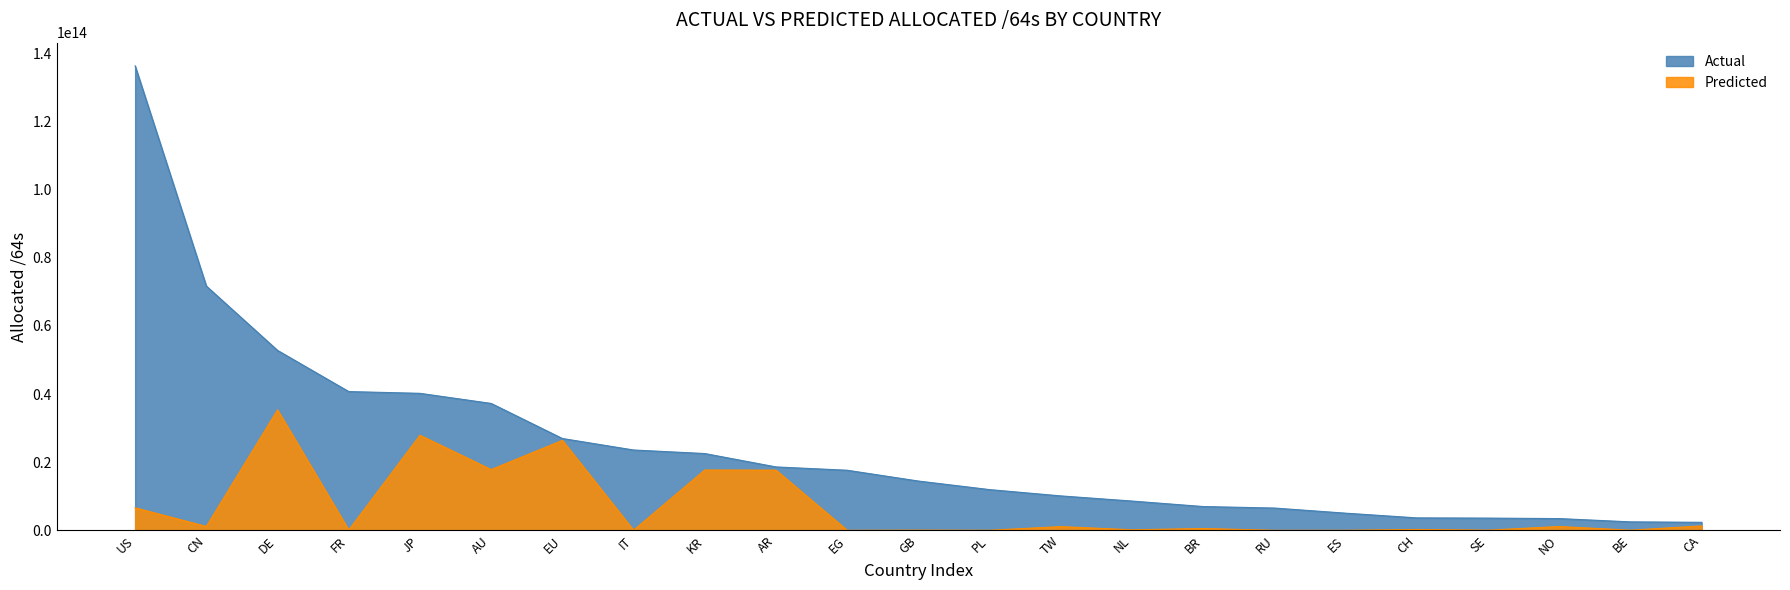

What is the greatest value displayed?

136309265334272